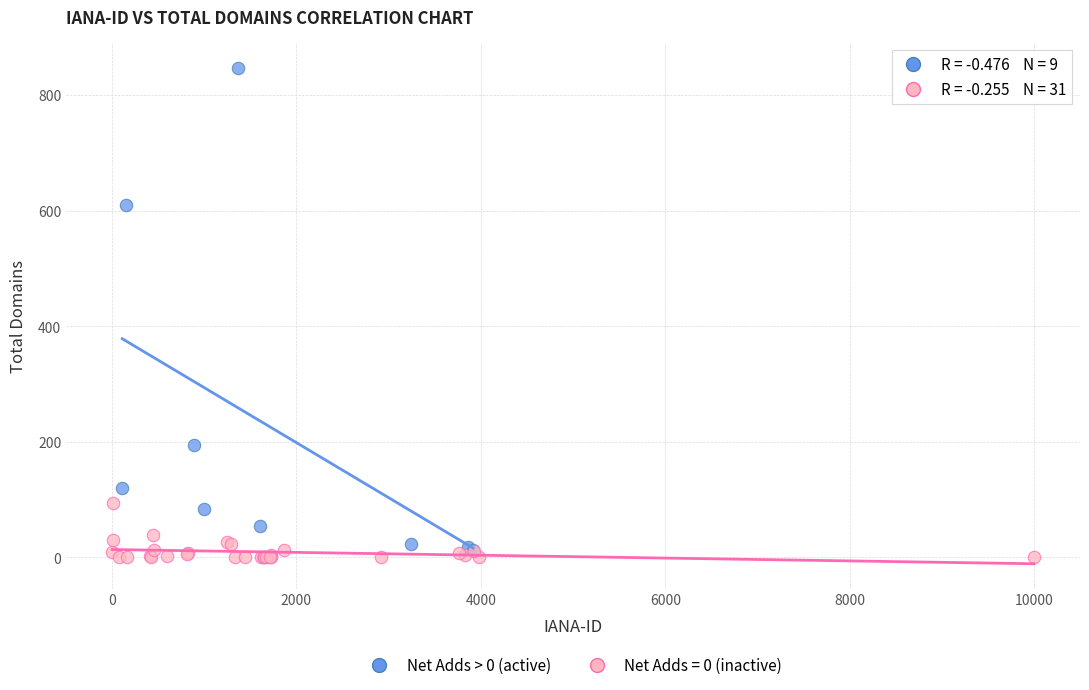

Which series has the widest spread of Y values?

Net Adds > 0 (active)